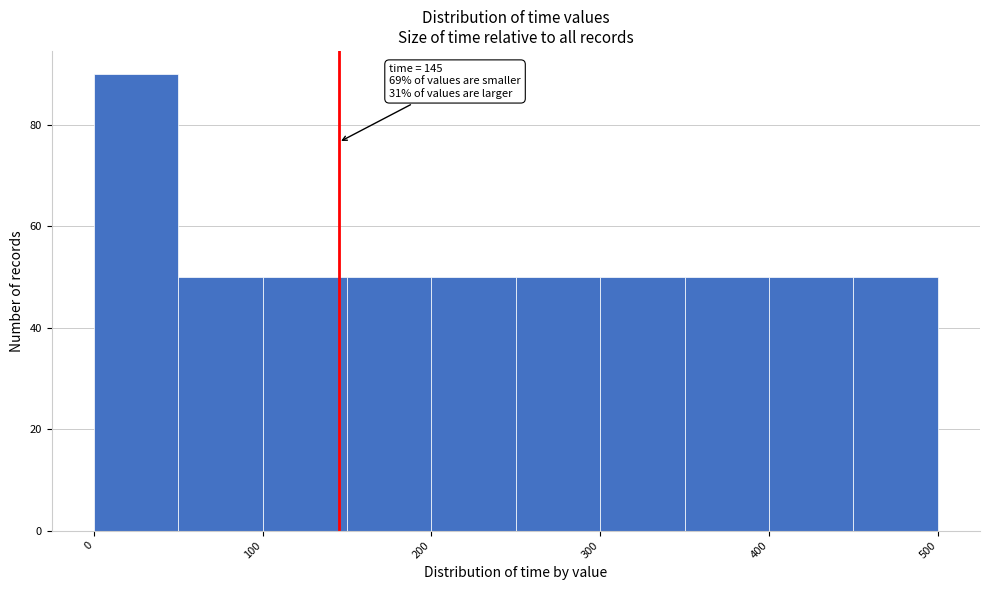

Which range on the x-axis has the tallest bar?

0 to 50